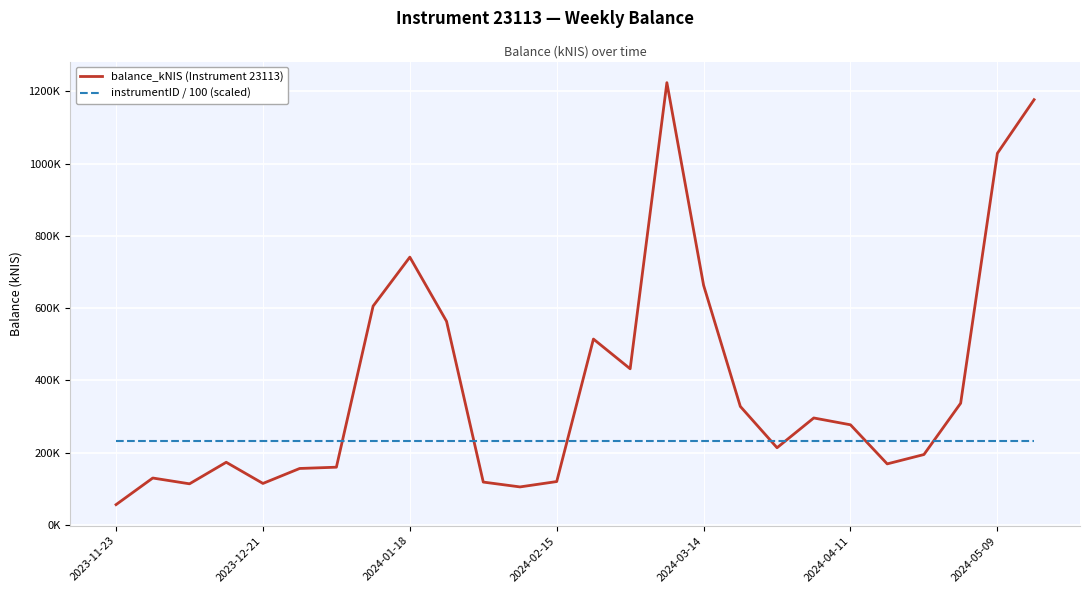

What are all the series names shown in the legend?

balance_kNIS (Instrument 23113), instrumentID / 100 (scaled)